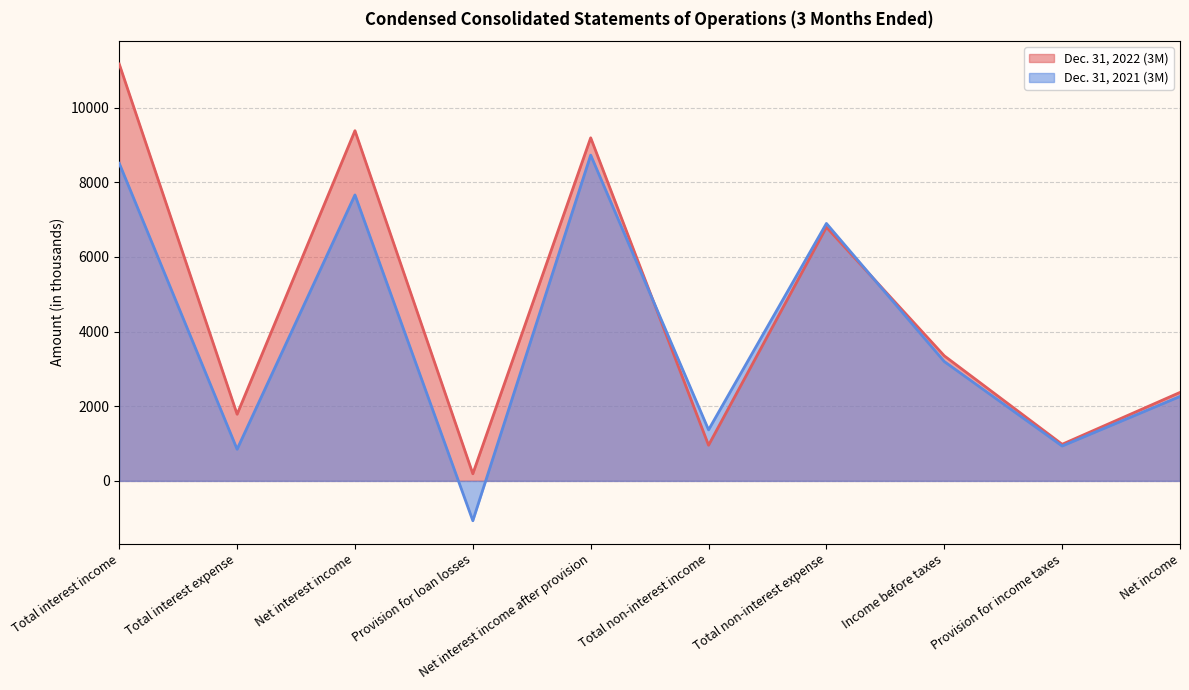

Which series changed the most between Total non-interest income and Income before taxes?

Dec. 31, 2022 (3M)